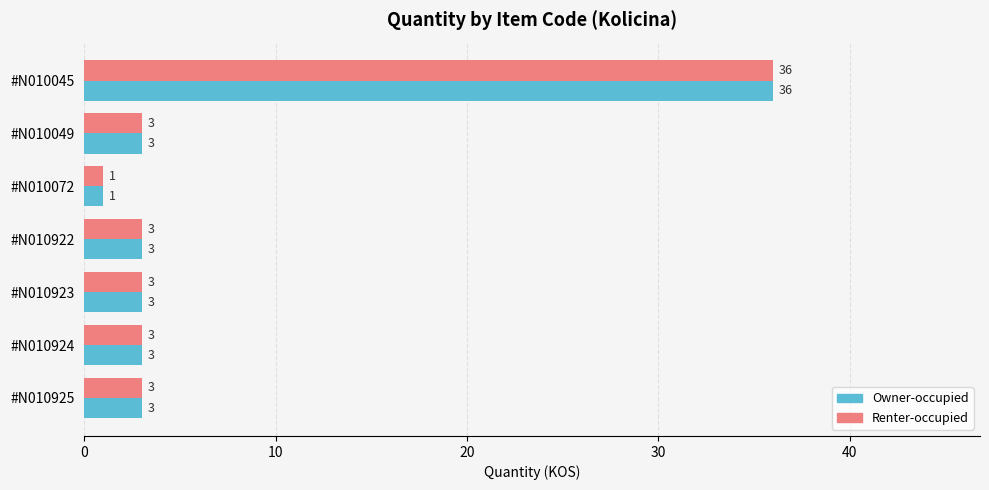

How many data points does each series have?

7